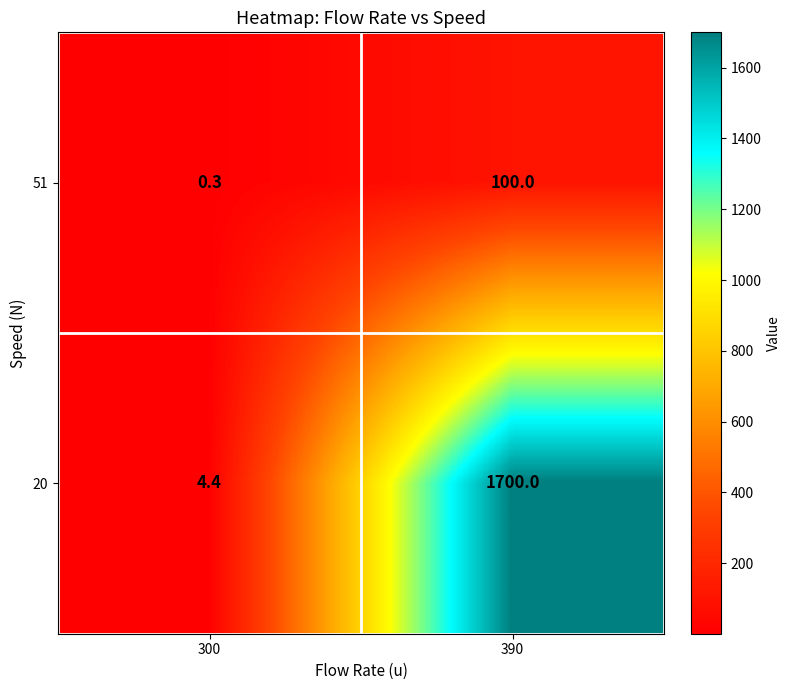

List the labels in order of 20 value, largest first.

390, 300